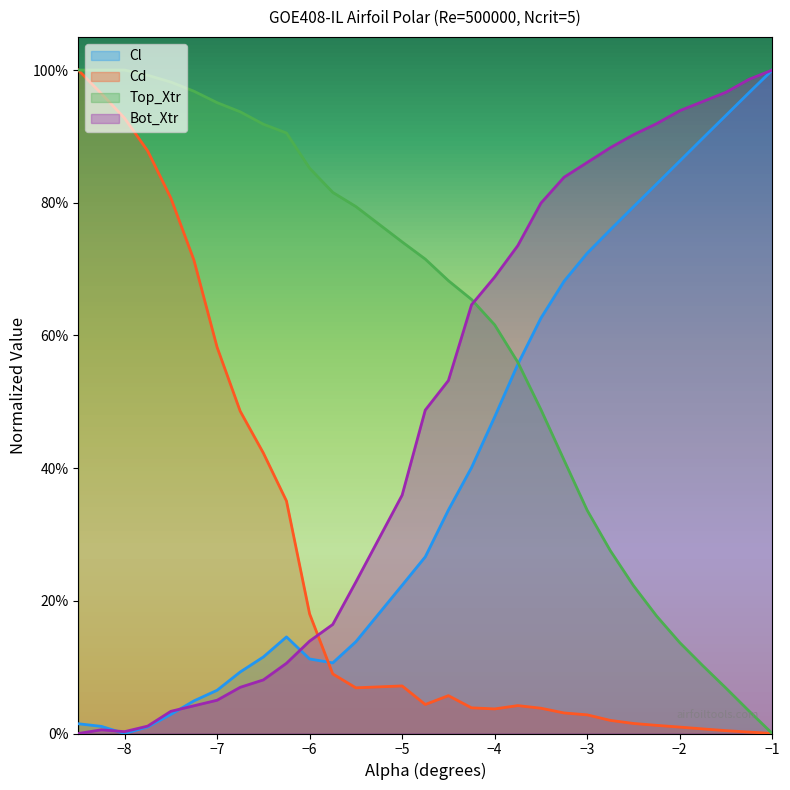

How many intersections are there between Bot_Xtr and Top_Xtr?

1